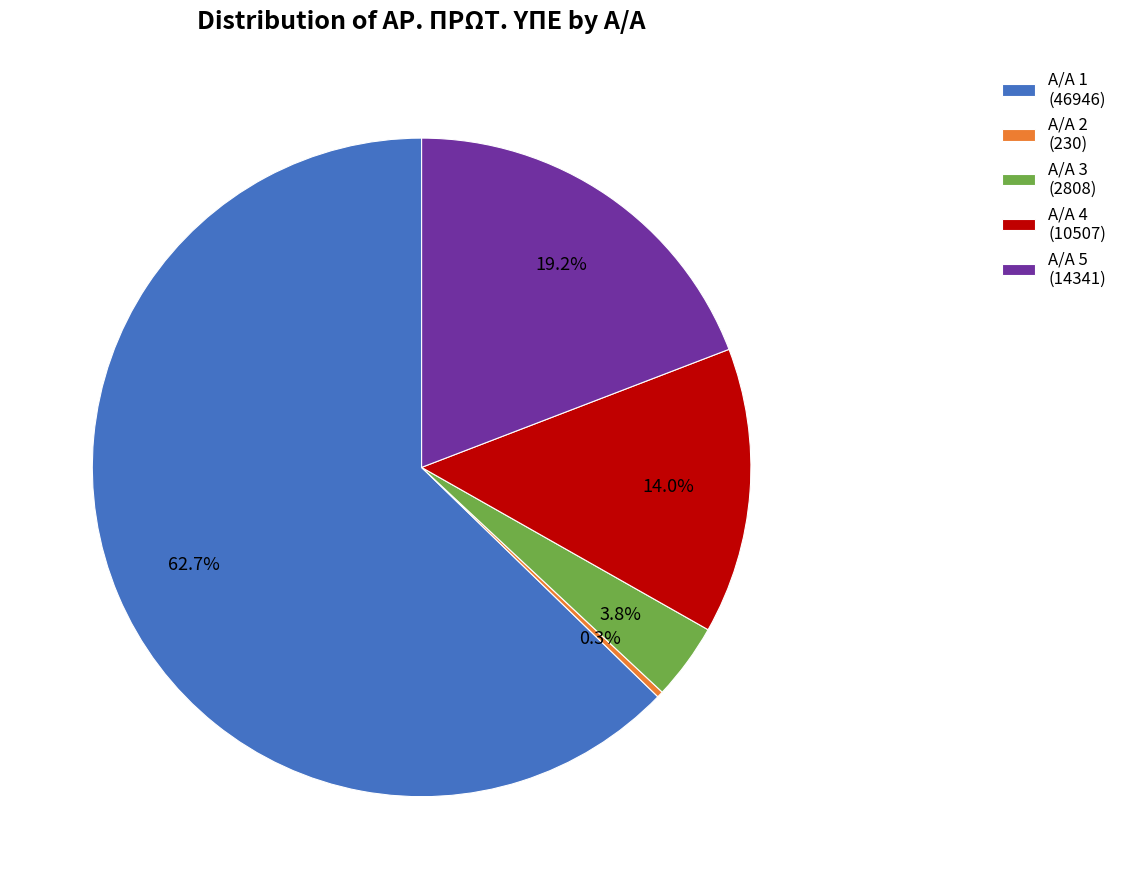

Is there a majority slice in this chart?

Yes